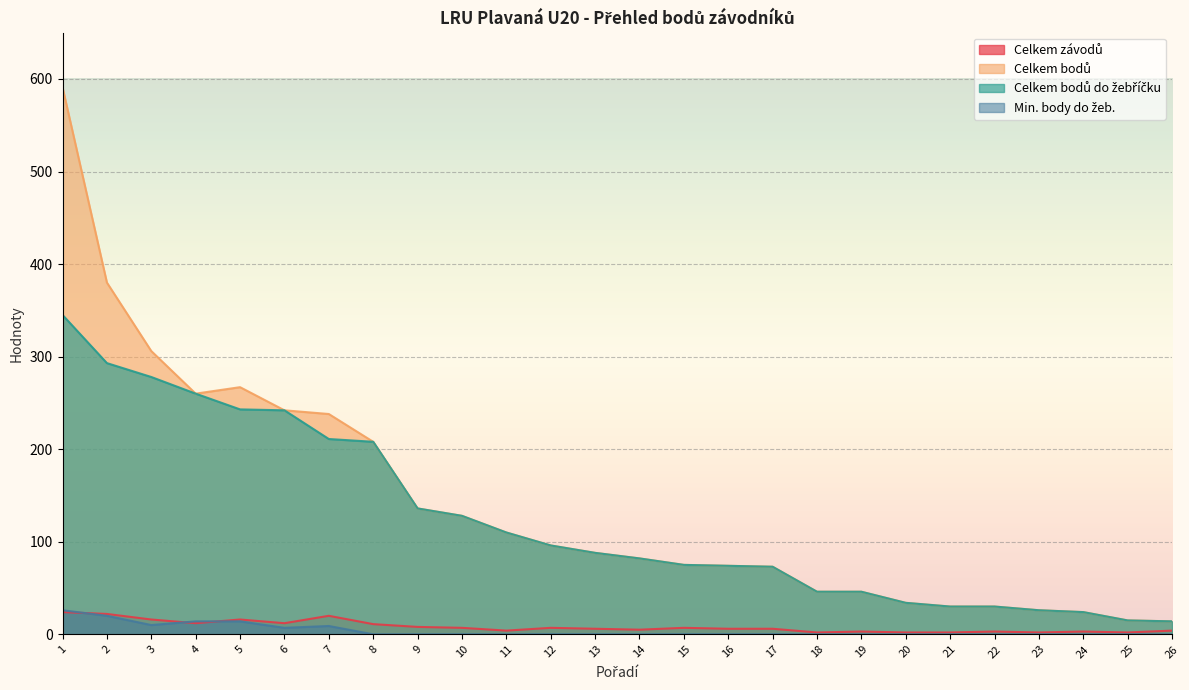

Reading left to right, transcribe all the data shown in this chart.

Celkem závodů: 1=24	2=22	3=16	4=12	5=16	6=12	7=20	8=11	9=8	10=7	11=4	12=7	13=6	14=5	15=7	16=6	17=6	18=2	19=3	20=2	21=2	22=3	23=2	24=3	25=2	26=4
Celkem bodů: 1=591	2=380	3=306	4=260	5=267	6=242	7=238	8=208	9=136	10=128	11=110	12=96	13=88	14=82	15=75	16=74	17=73	18=46	19=46	20=34	21=30	22=30	23=26	24=24	25=15	26=14
Celkem bodů do žebříčku: 1=345	2=293	3=278	4=260	5=243	6=242	7=211	8=208	9=136	10=128	11=110	12=96	13=88	14=82	15=75	16=74	17=73	18=46	19=46	20=34	21=30	22=30	23=26	24=24	25=15	26=14
Min. body do žeb.: 1=26	2=20	3=10	4=14	5=14	6=7	7=9	8=0	9=0	10=0	11=0	12=0	13=0	14=0	15=0	16=0	17=0	18=0	19=0	20=0	21=0	22=0	23=0	24=0	25=0	26=0